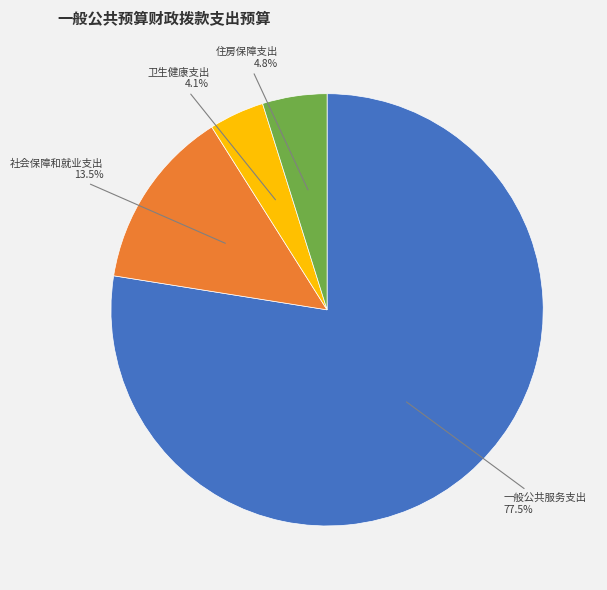

Which category accounts for the majority?

一般公共服务支出